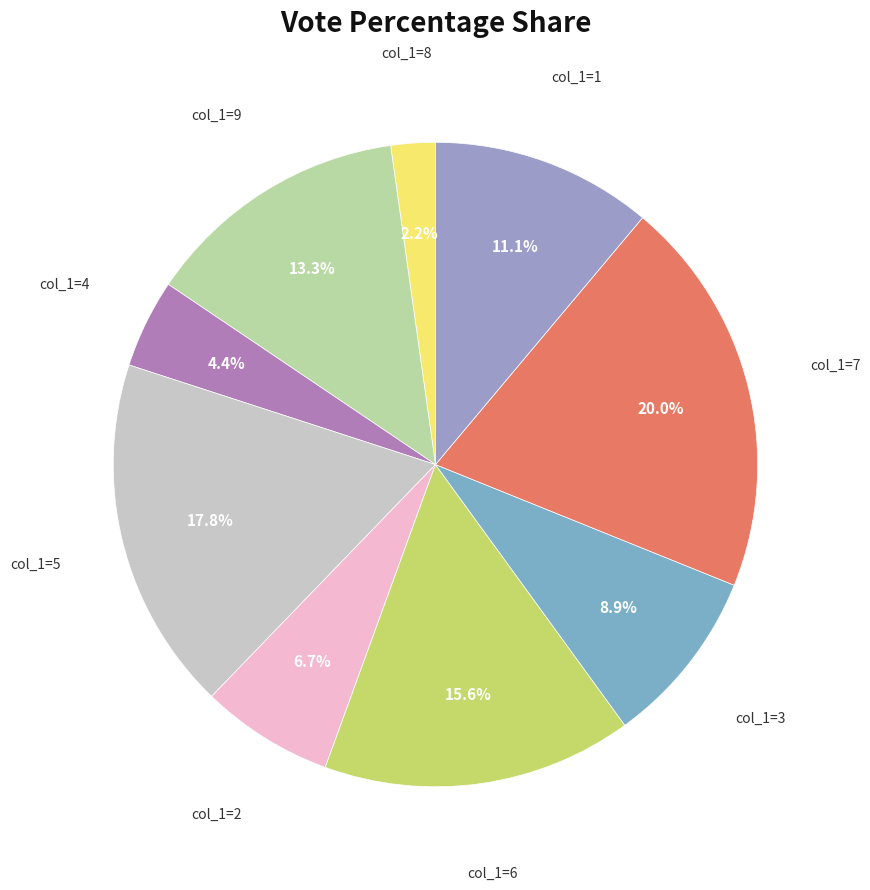

How many segments does this pie chart have?

9